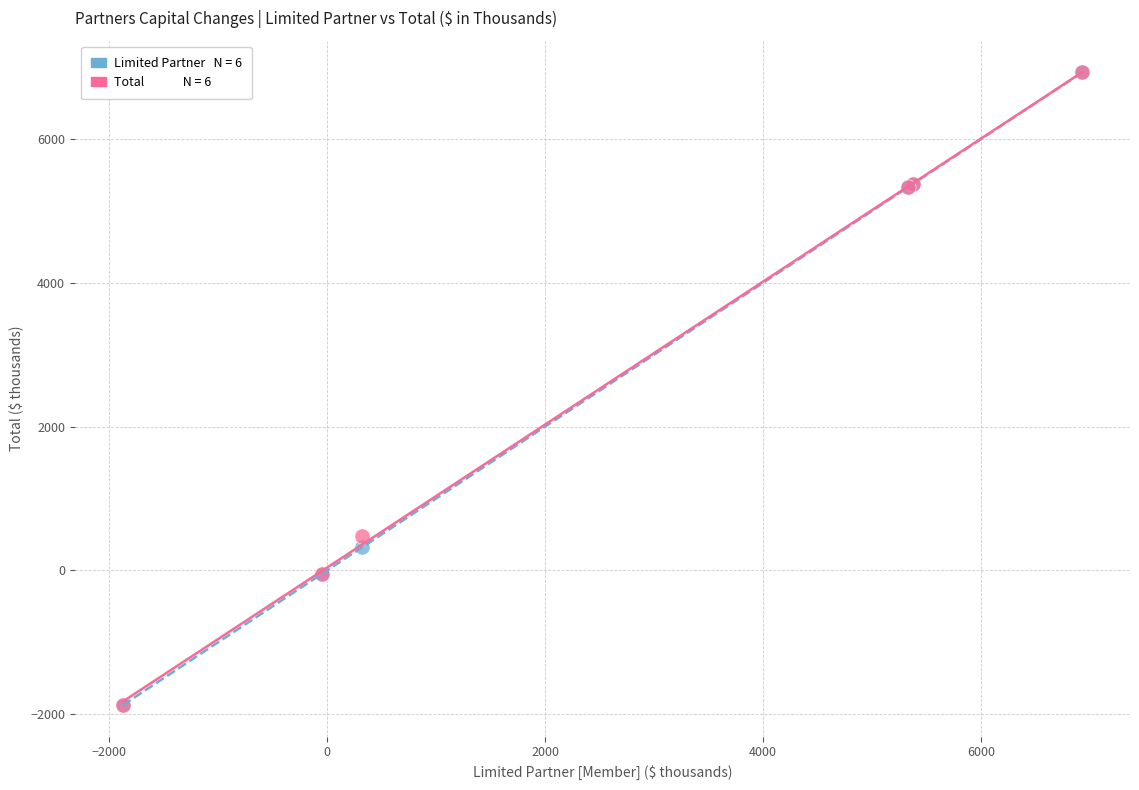

Across all series, what Y value is closest to 2527?

473